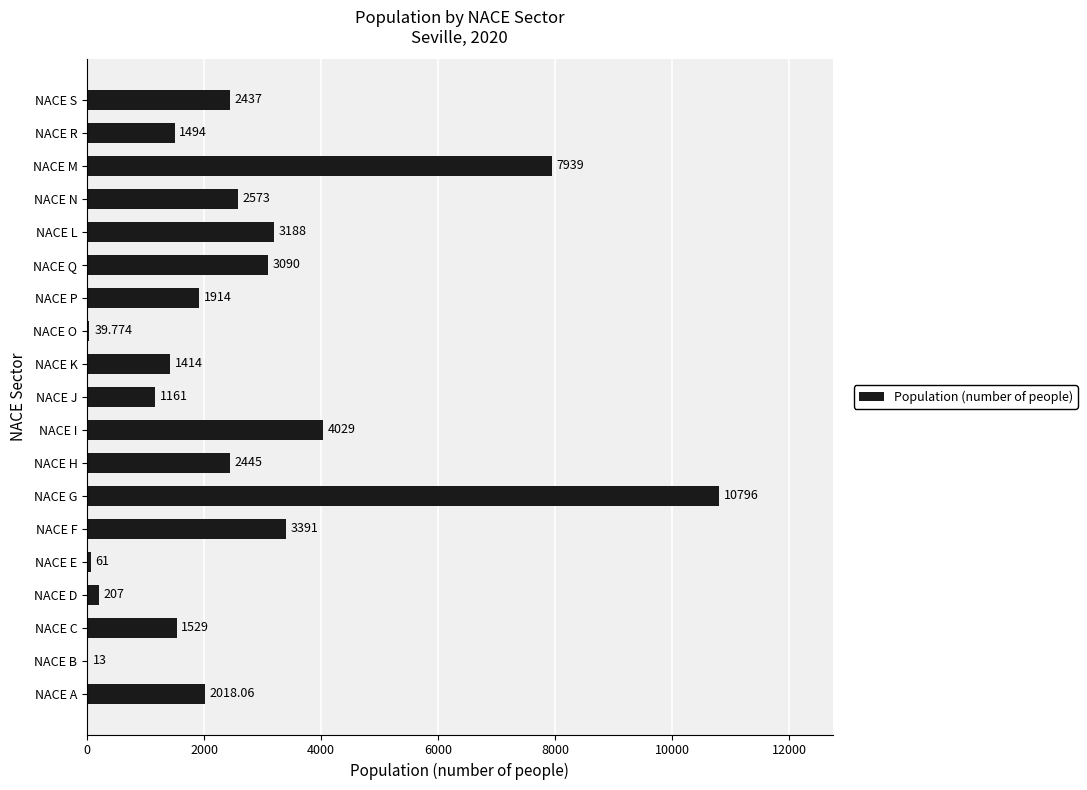

At which label is the value closest to 5404?

NACE I